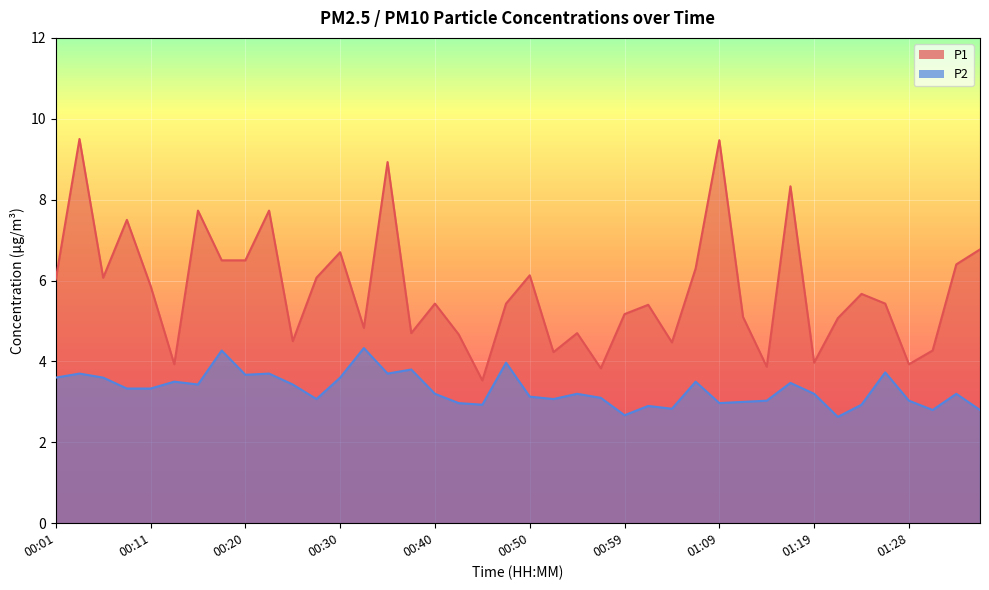

Which series has the largest total across all categories?

P1